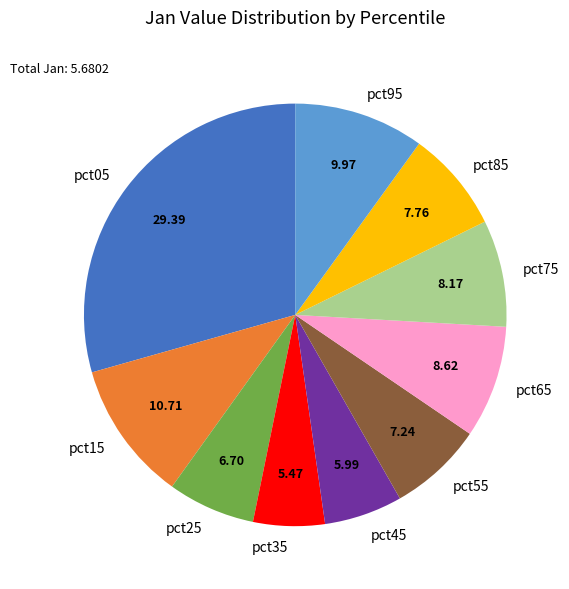

Is there any slice that represents more than half of the pie?

No